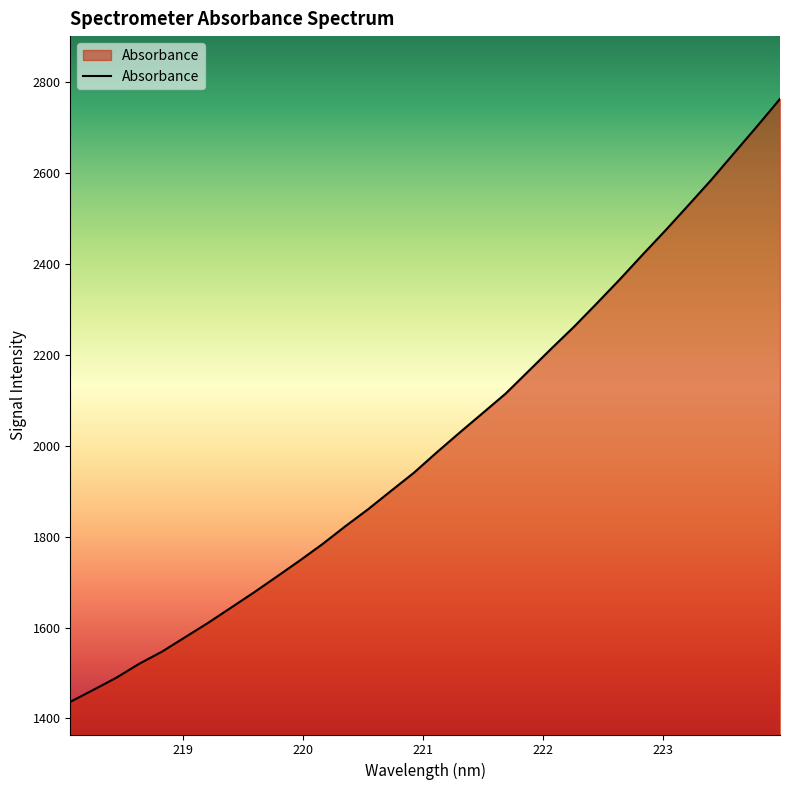

What is the difference between the maximum and minimum values?

1327.2